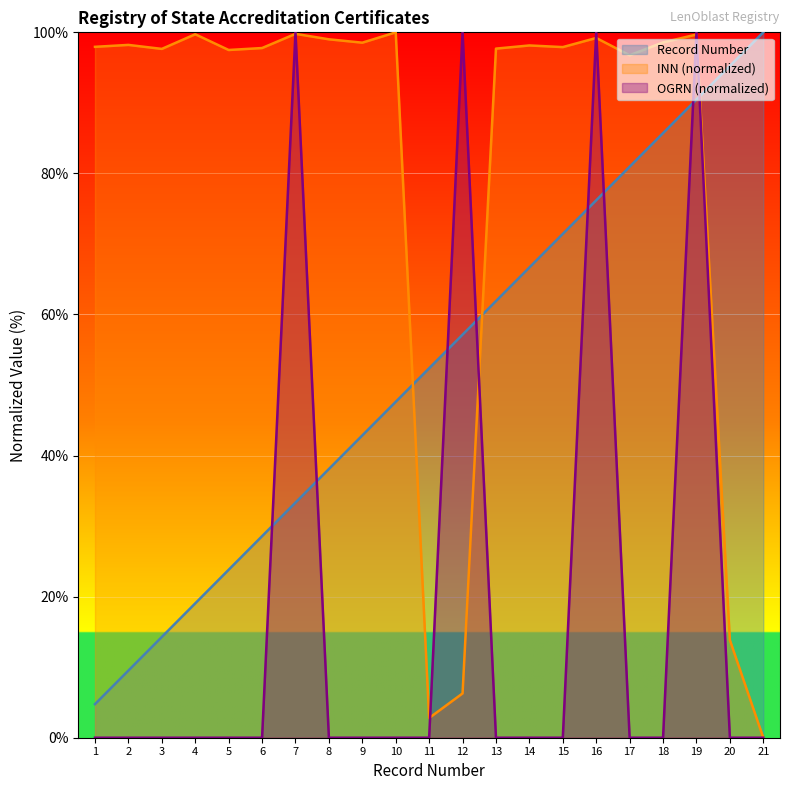

How many values in the Record Number series are below 52?

10